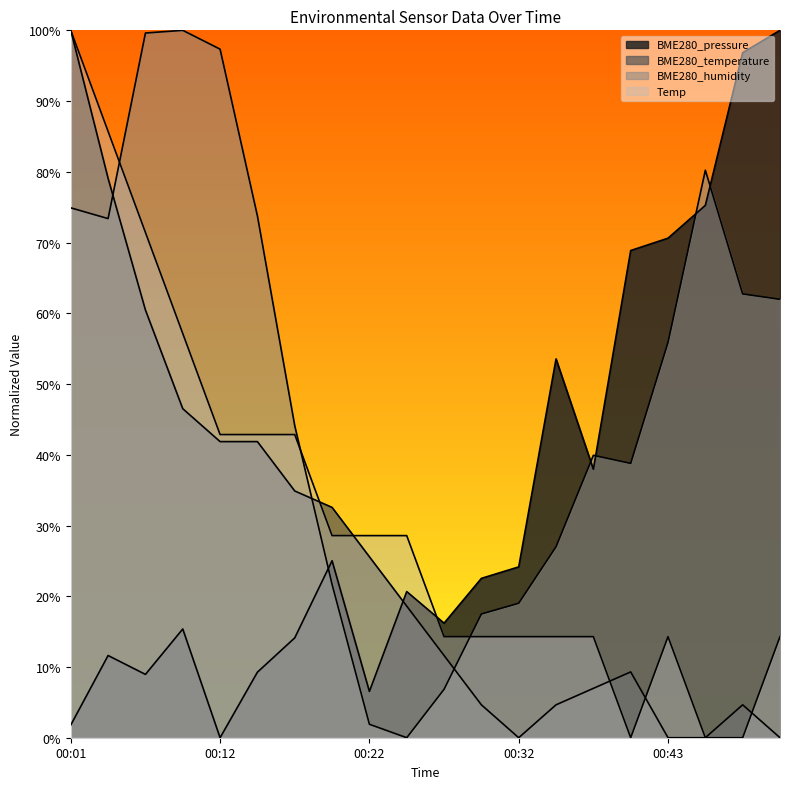

Does the chart have visible grid lines?

No